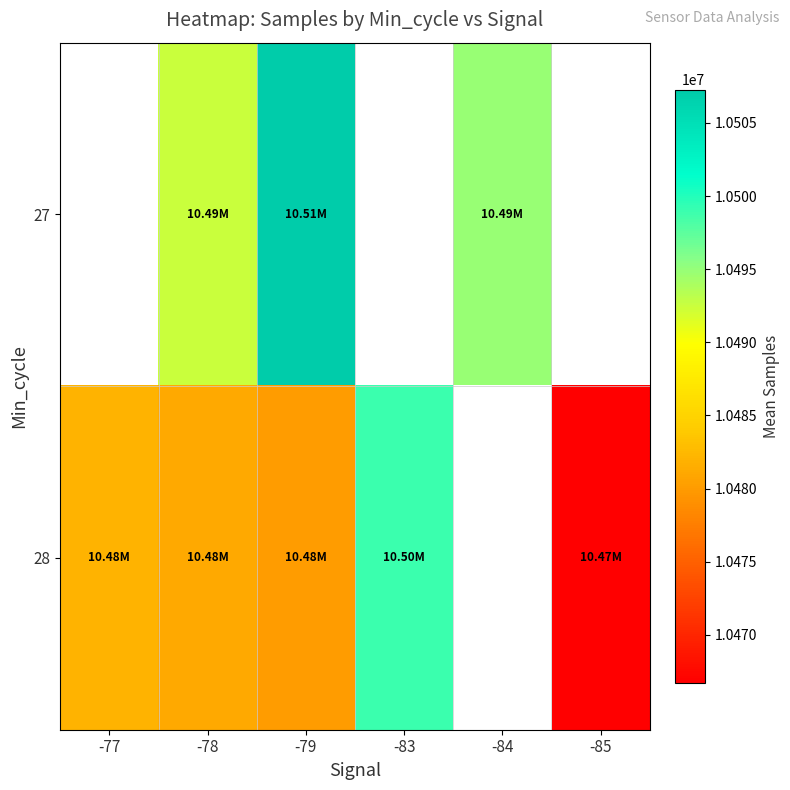

Which has a higher value, -85 or -83?

-83